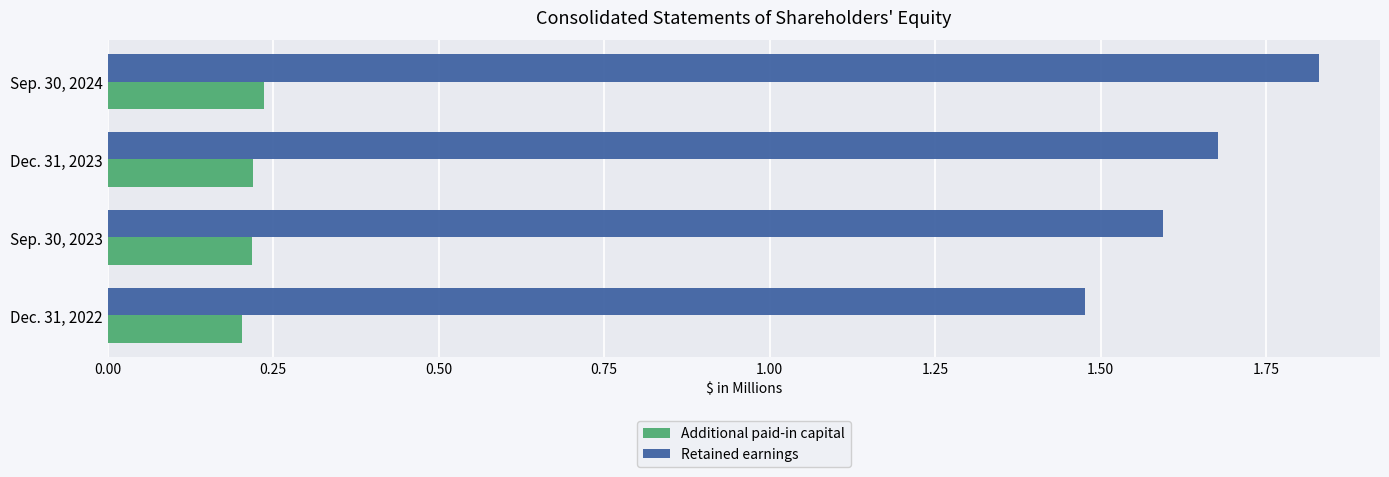

Count the Retained earnings values in the range 1 to 2.

4